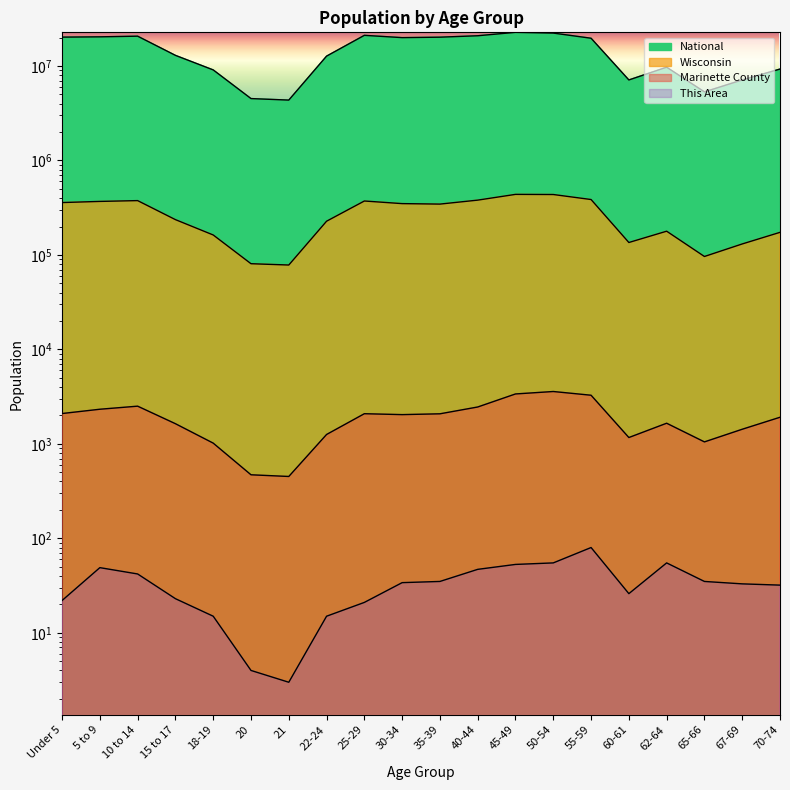

True or false: National and Wisconsin cross at least once.

False